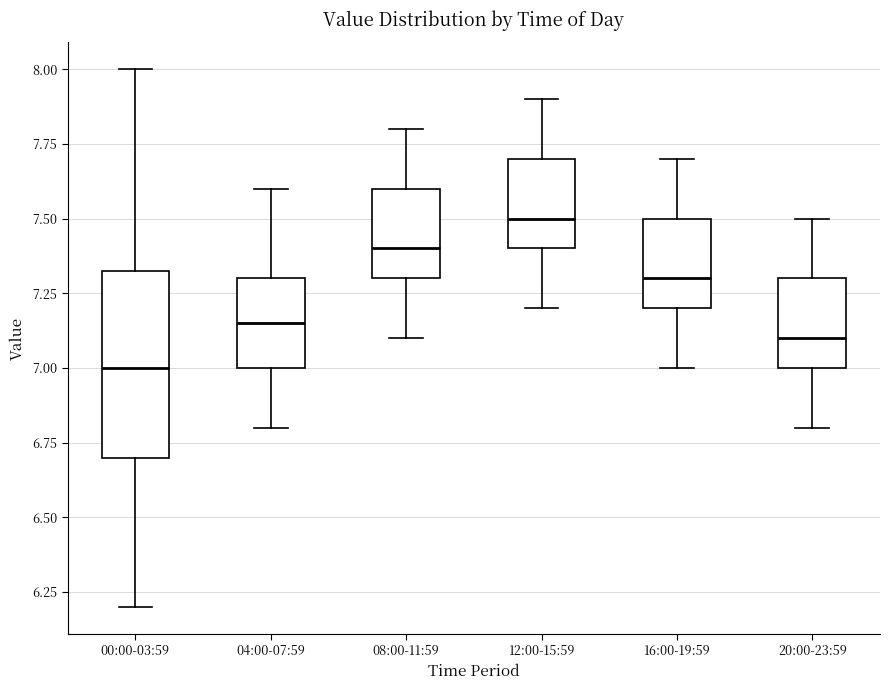

Which box has the lowest median line?

00:00-03:59